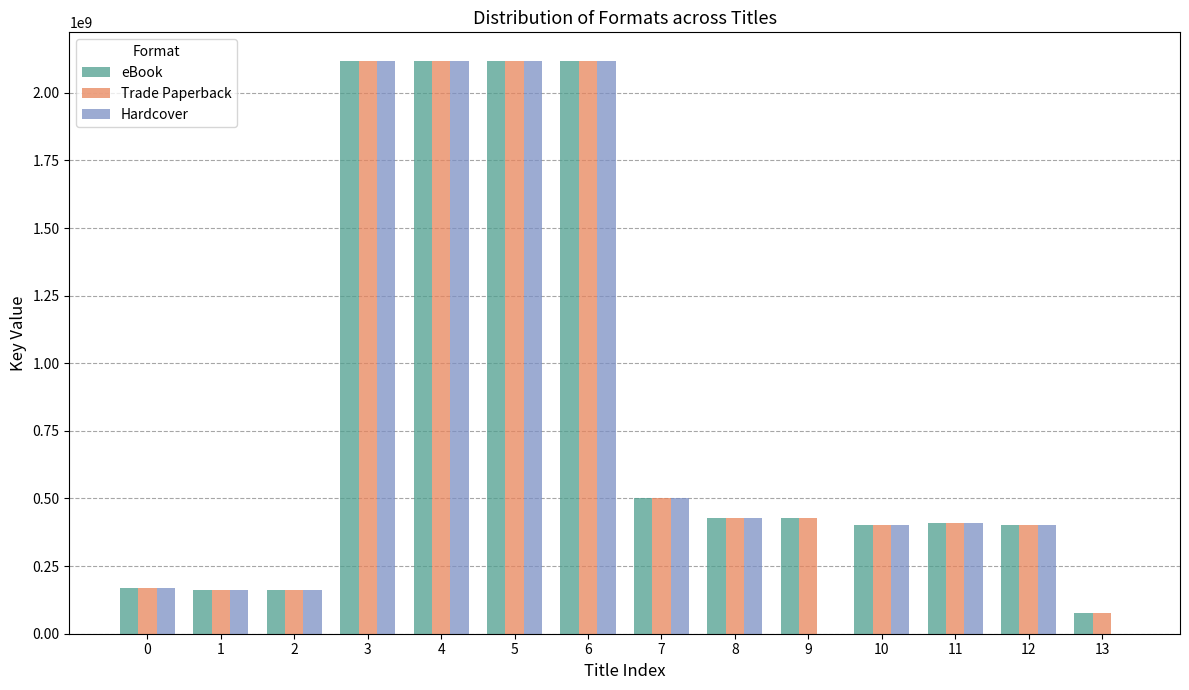

What is the sum of all Hardcover values?

11110201030